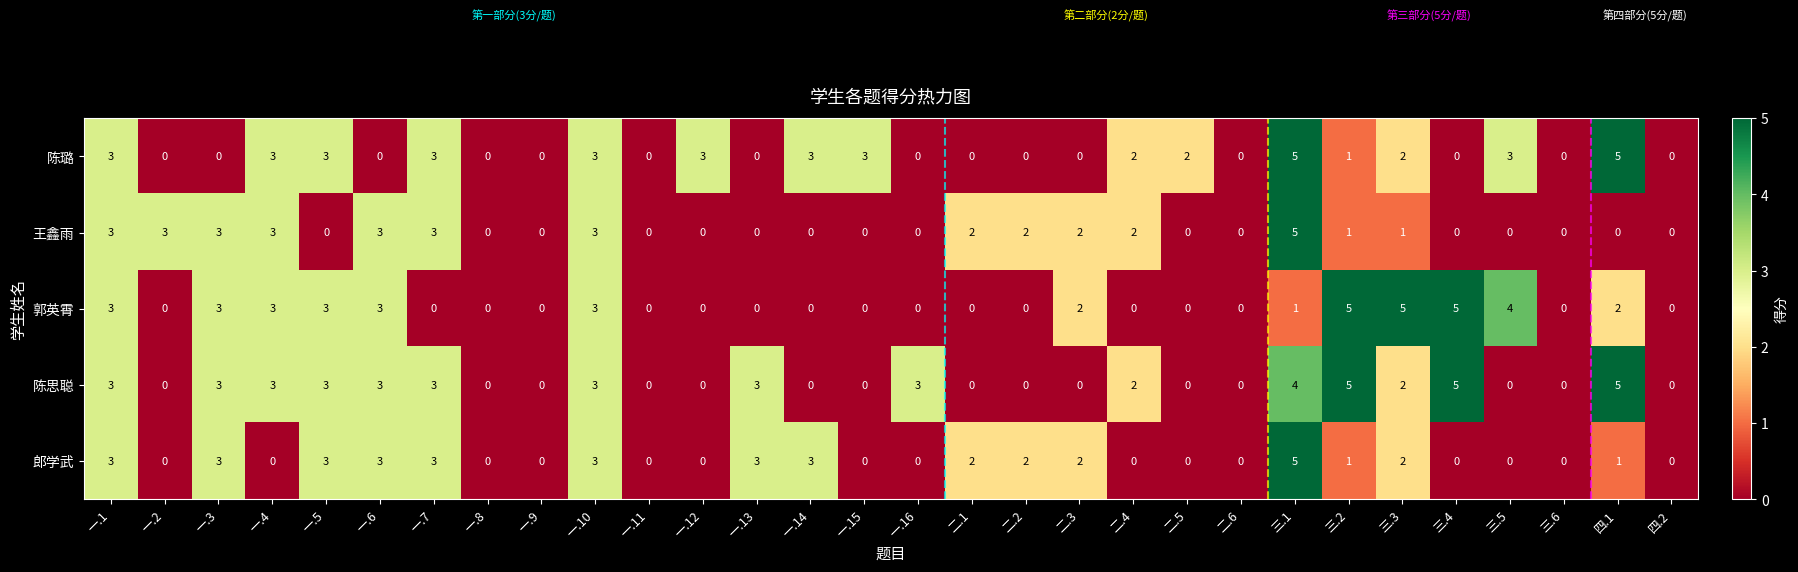

What is the sum of the 陈璐 values at 一.12 and 一.16?

3